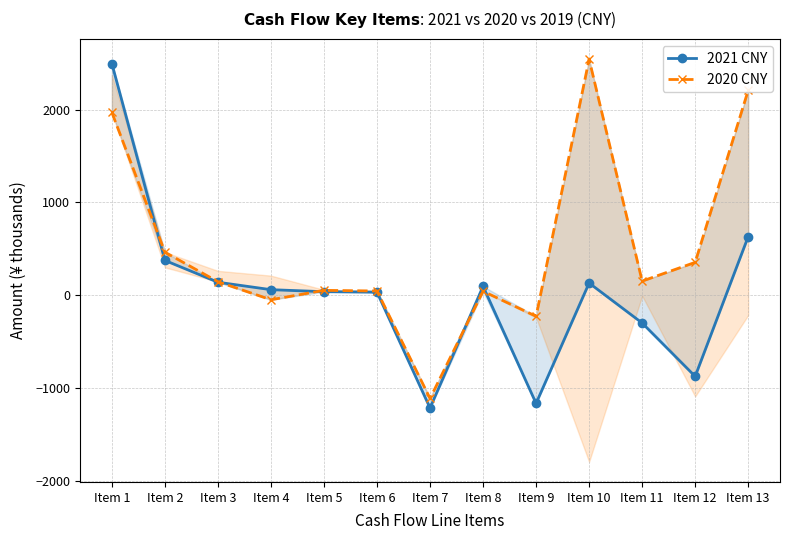

Where is 2020 CNY nearest to the value 714?

Item 2